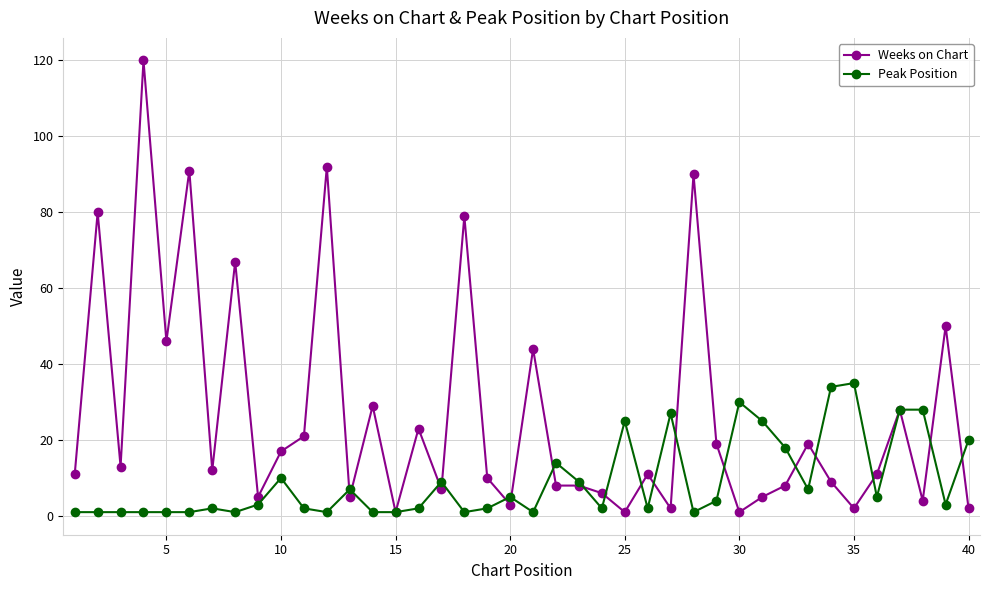

What is the maximum value for Peak Position?

35